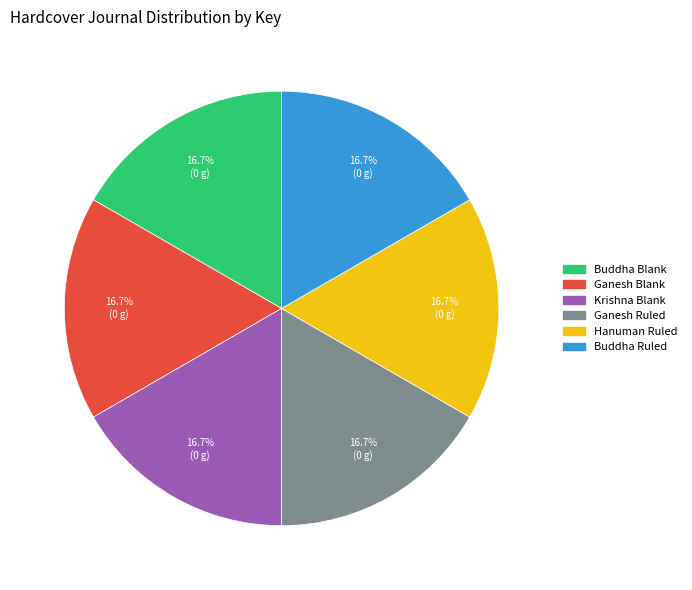

Is there any slice that represents more than half of the pie?

No